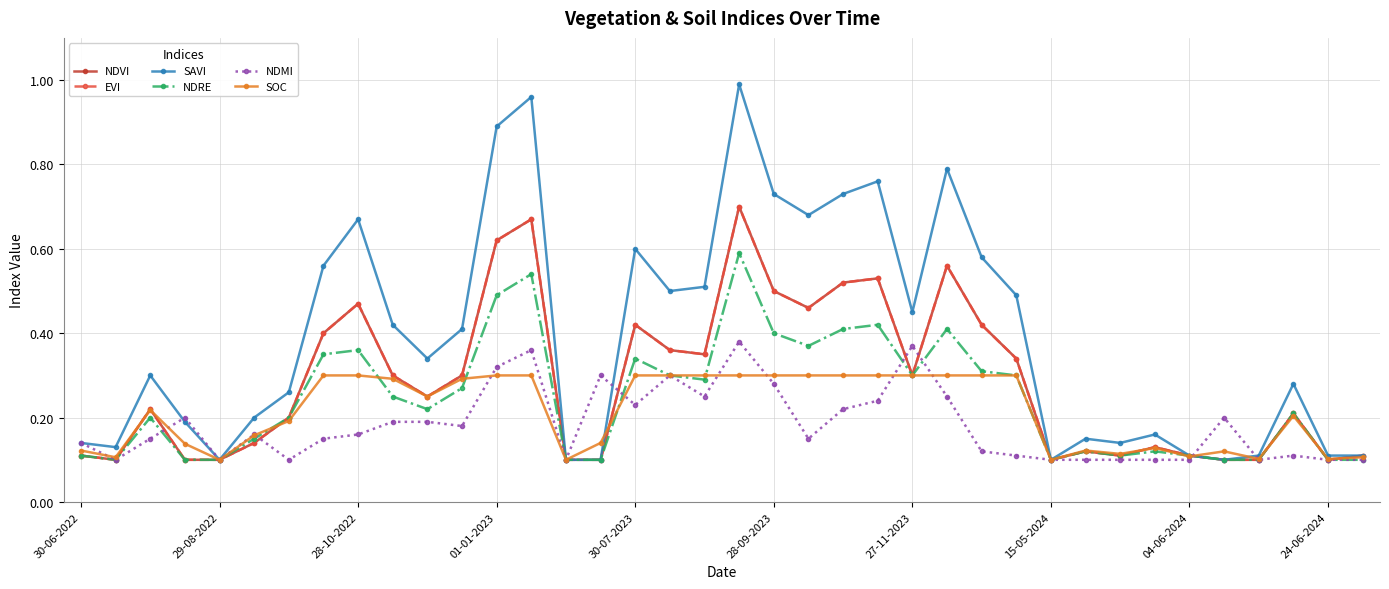

True or false: NDMI and SOC cross at least once.

True